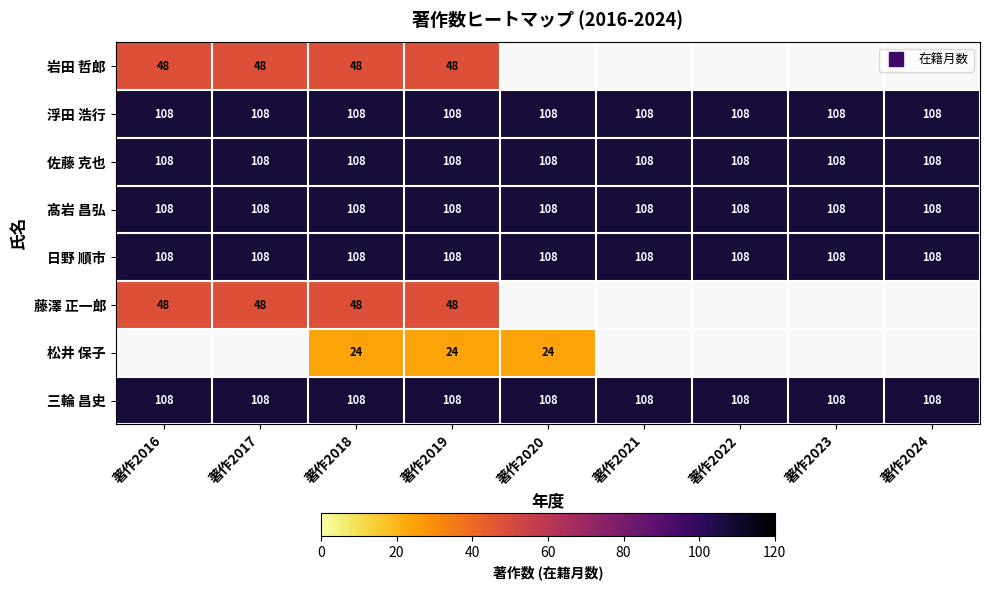

True or false: 三輪 昌史 has a value of 108.0 at 著作2016.

True